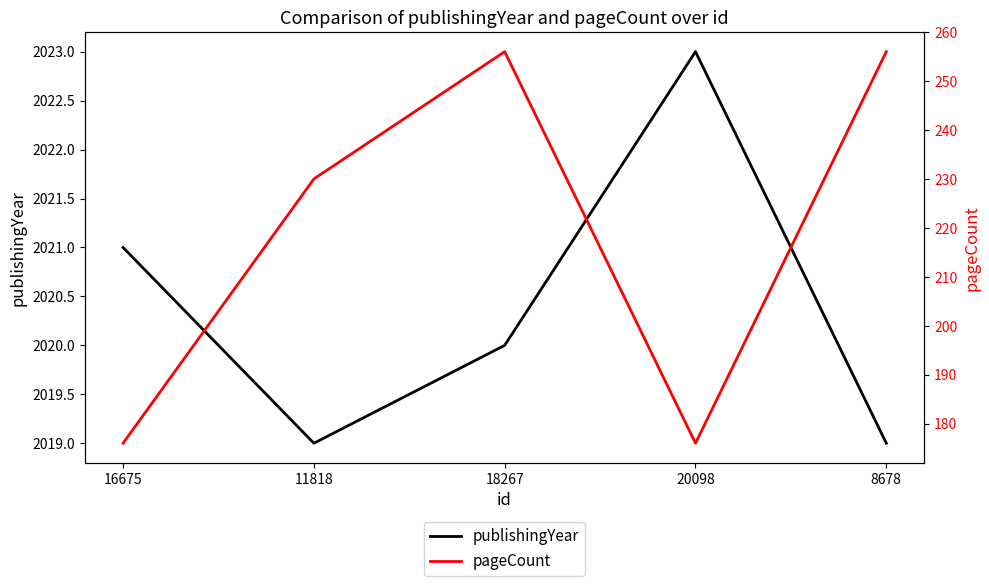

Reading left to right, transcribe all the data shown in this chart.

publishingYear: 2021	2019	2020	2023	2019
pageCount: 176	230	256	176	256